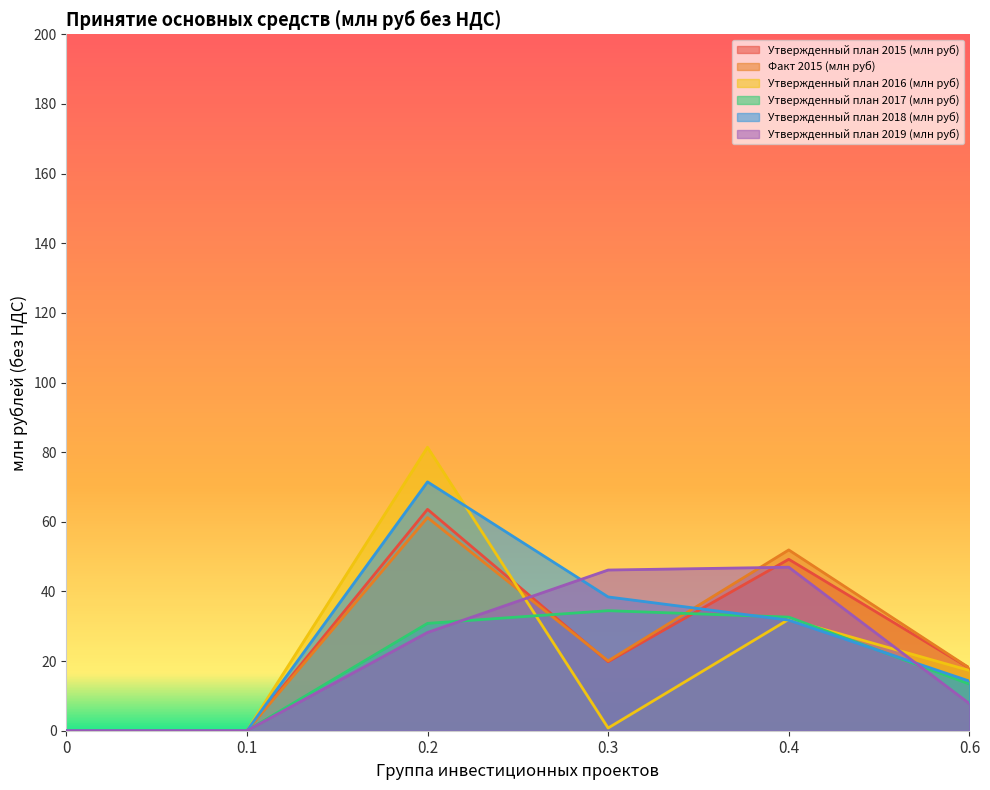

Which series has the largest total across all categories?

Утвержденный план 2018 (млн руб)